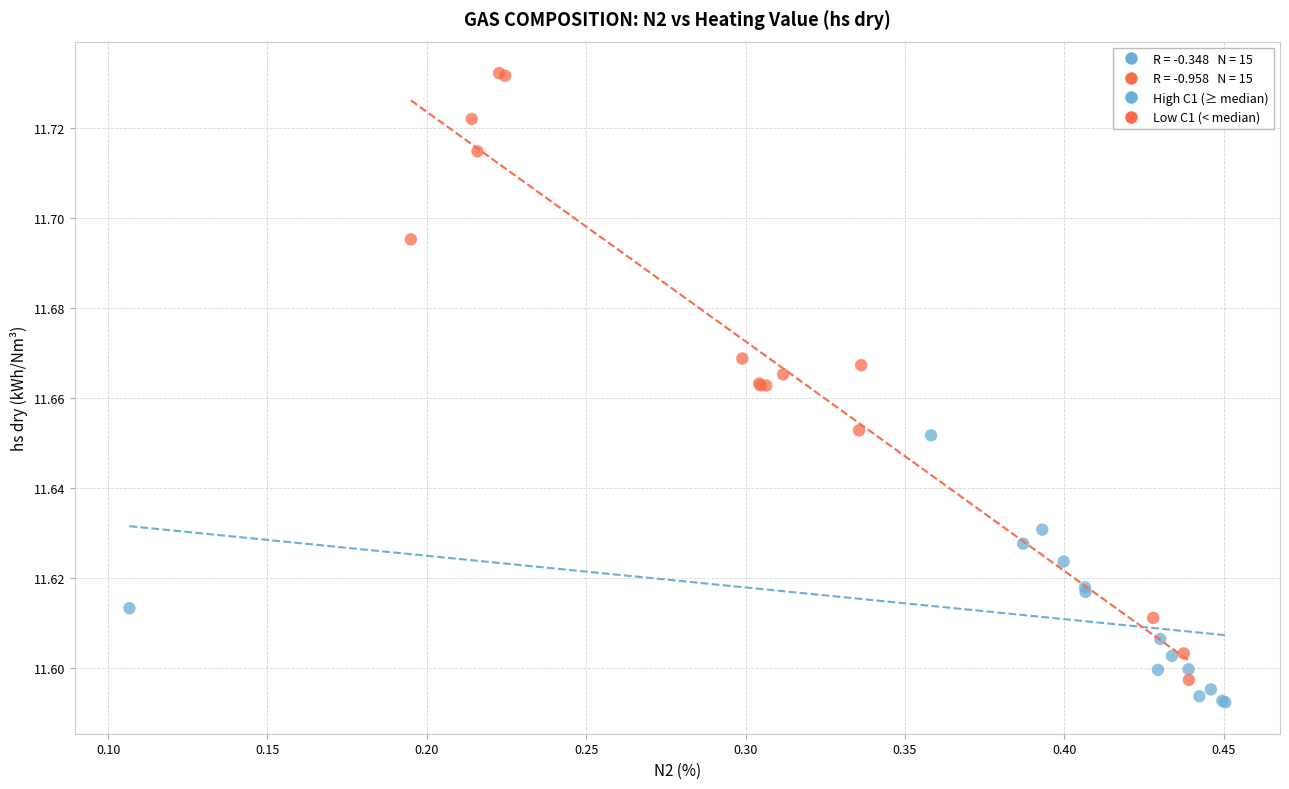

Which series reaches the maximum Y coordinate?

Low C1 (< median)